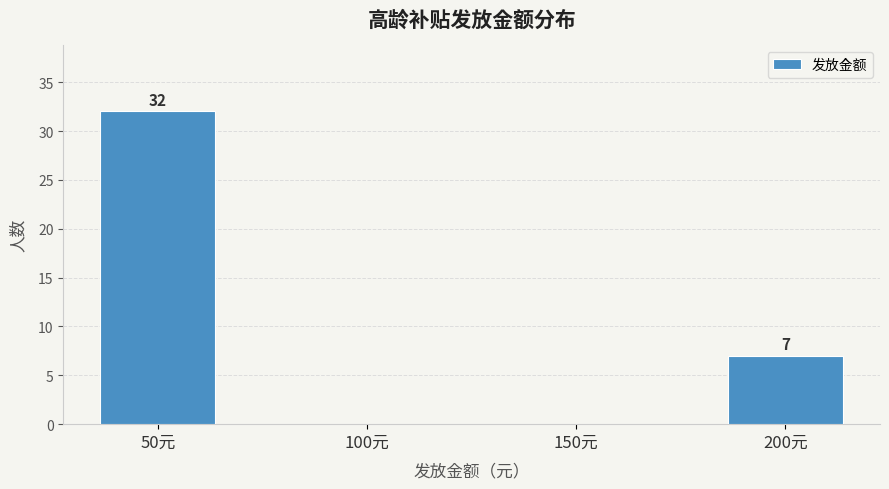

How many distinct data groups are displayed?

1